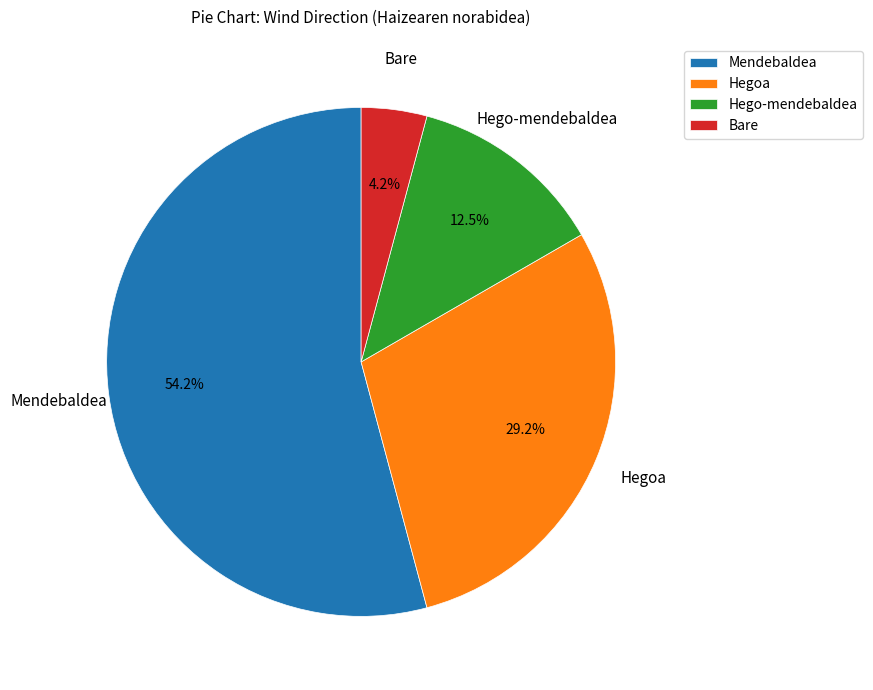

Which slice is the largest?

Mendebaldea